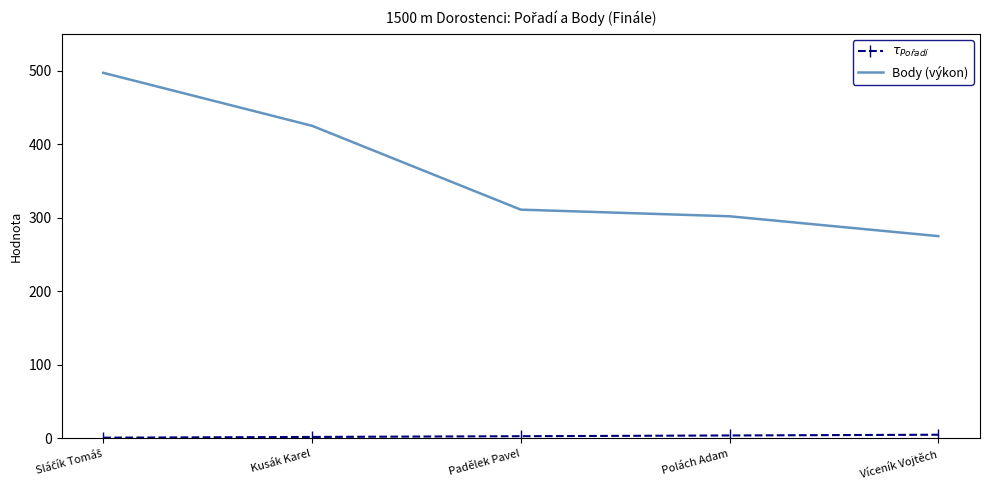

Which series has the largest total across all categories?

Body (výkon)